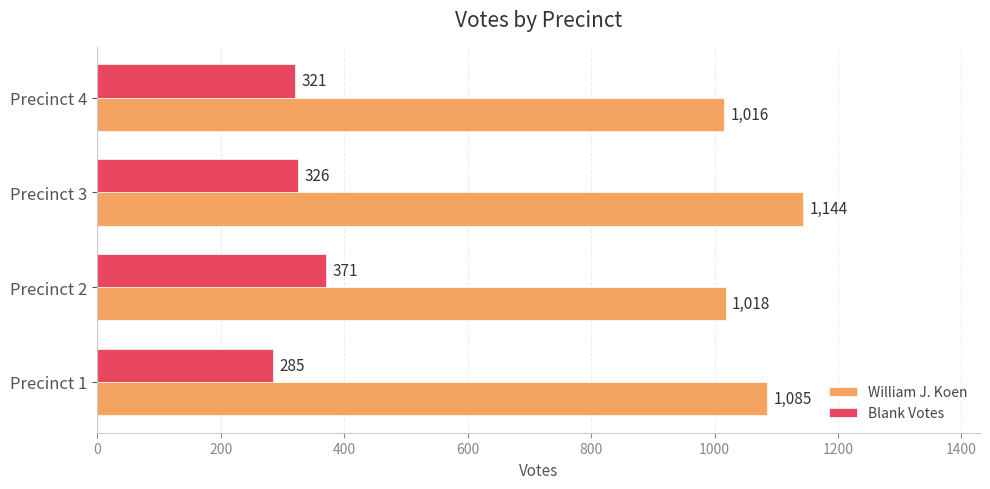

Which label corresponds to the largest value in the chart?

Precinct 3